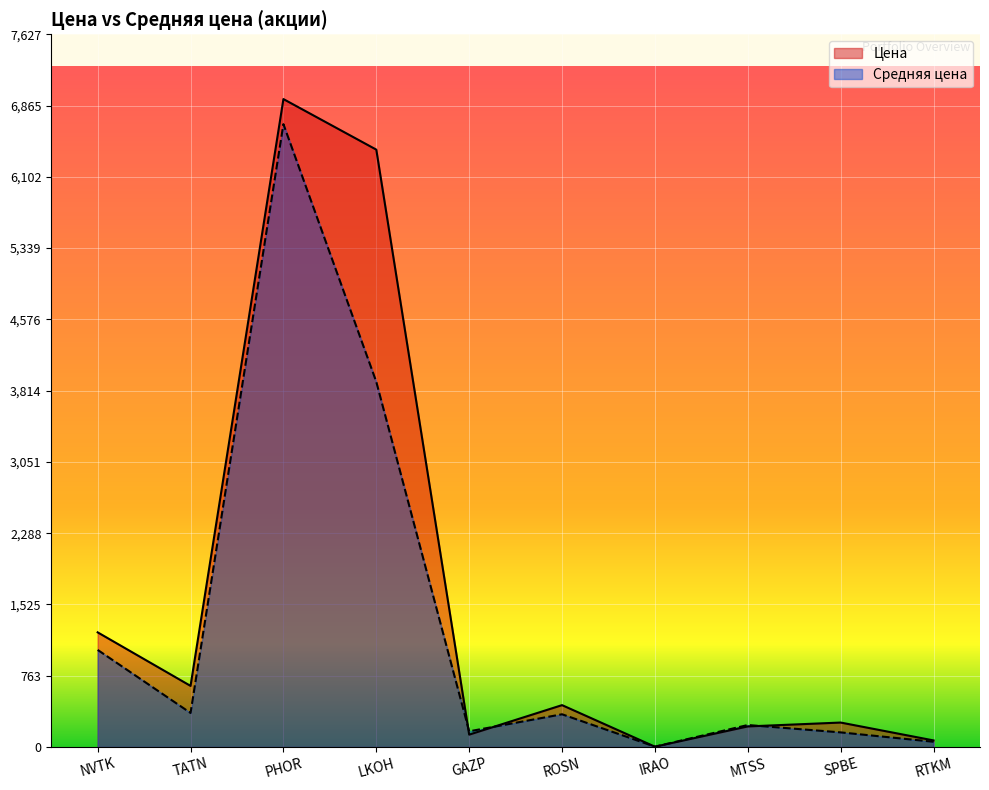

How many times do Средняя цена and Цена cross each other?

4